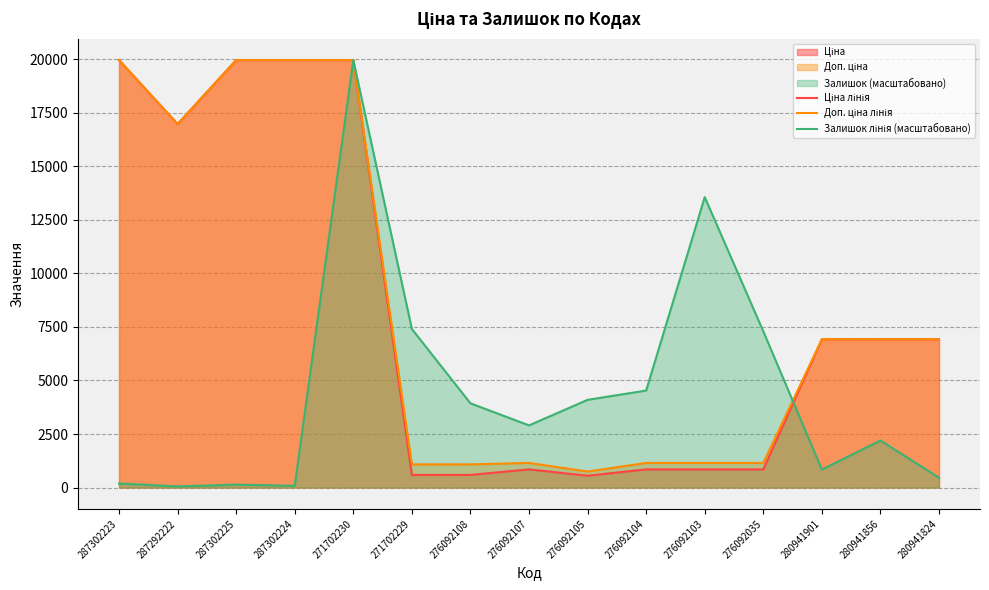

Reading left to right, what are all the values shown in this chart?

Ціна лінія: 287302223=19964.2	287292222=16976.3	287302225=19964.2	287302224=19964.2	271702230=19964.2	271702229=589.9	276092108=589.9	276092107=848.4	276092105=551.5	276092104=848.4	276092103=848.4	276092035=848.4	280941901=6925.7	280941856=6925.7	280941824=6925.7
Доп. ціна лінія: 287302223=19964.2	287292222=16976.3	287302225=19964.2	287302224=19964.2	271702230=19964.2	271702229=1081.7	276092108=1081.7	276092107=1149.7	276092105=747.0	276092104=1149.7	276092103=1149.7	276092035=1149.7	280941901=6925.7	280941856=6925.7	280941824=6925.7
Залишок лінія (масштабовано): 287302223=189.9	287292222=54.3	287302225=135.6	287302224=81.4	271702230=19964.2	271702229=7405.2	276092108=3933.2	276092107=2902.4	276092105=4095.9	276092104=4529.9	276092103=13562.6	276092035=7296.7	280941901=840.9	280941856=2197.1	280941824=461.1